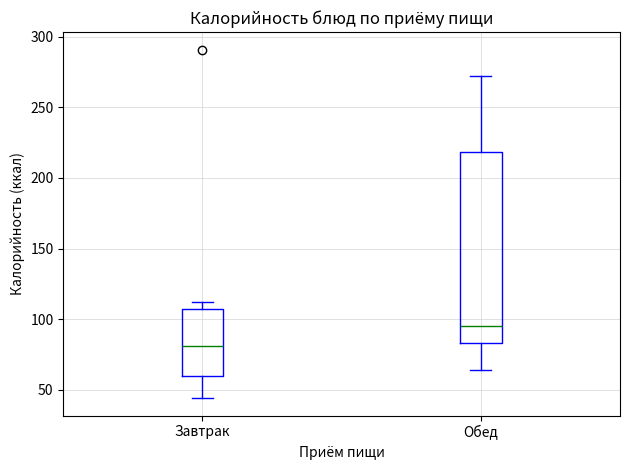

Reading left to right, transcribe this box plot: for each box, give where its median line is, the range the box spans, and where its two whiskers end, as read against the y-axis. The values are not printed on the chart, so give them approximately, as read against the axis.

Завтрак: median 80, box 60 to 105, whiskers 45 to 110
Обед: median 95, box 85 to 220, whiskers 65 to 270